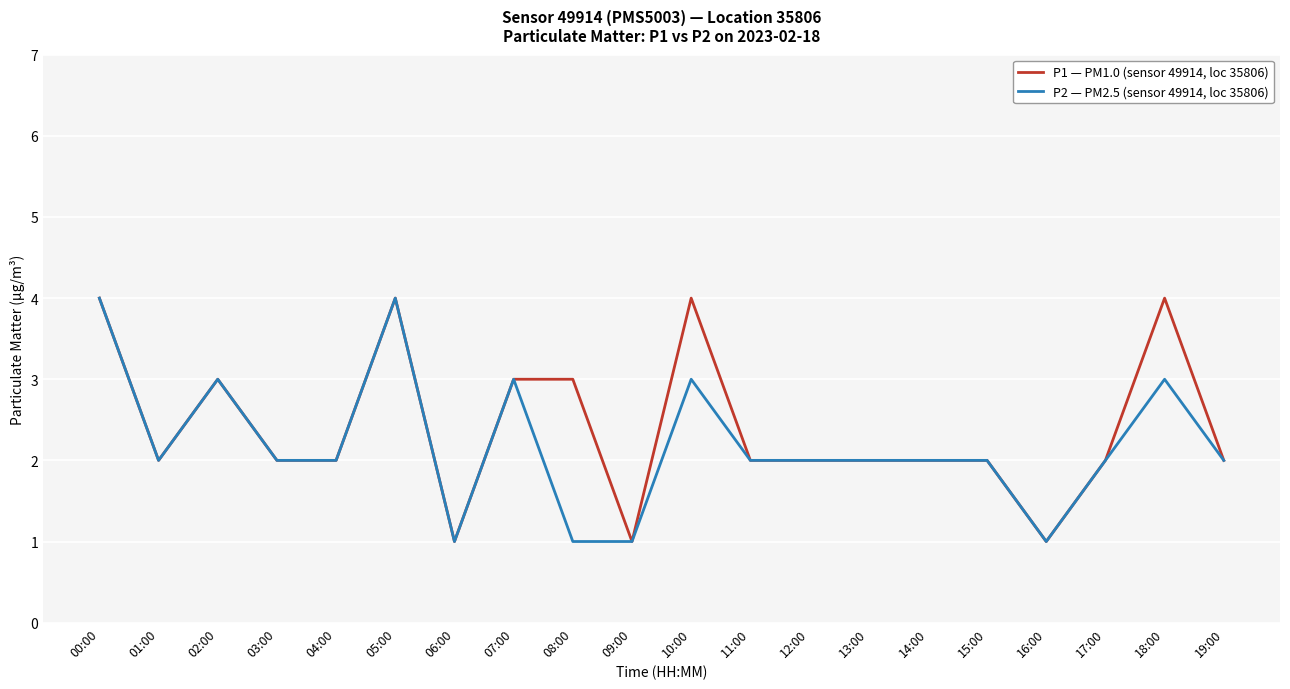

True or false: P1 — PM1.0 (sensor 49914, loc 35806) has a value of 7 at 00:00.

False